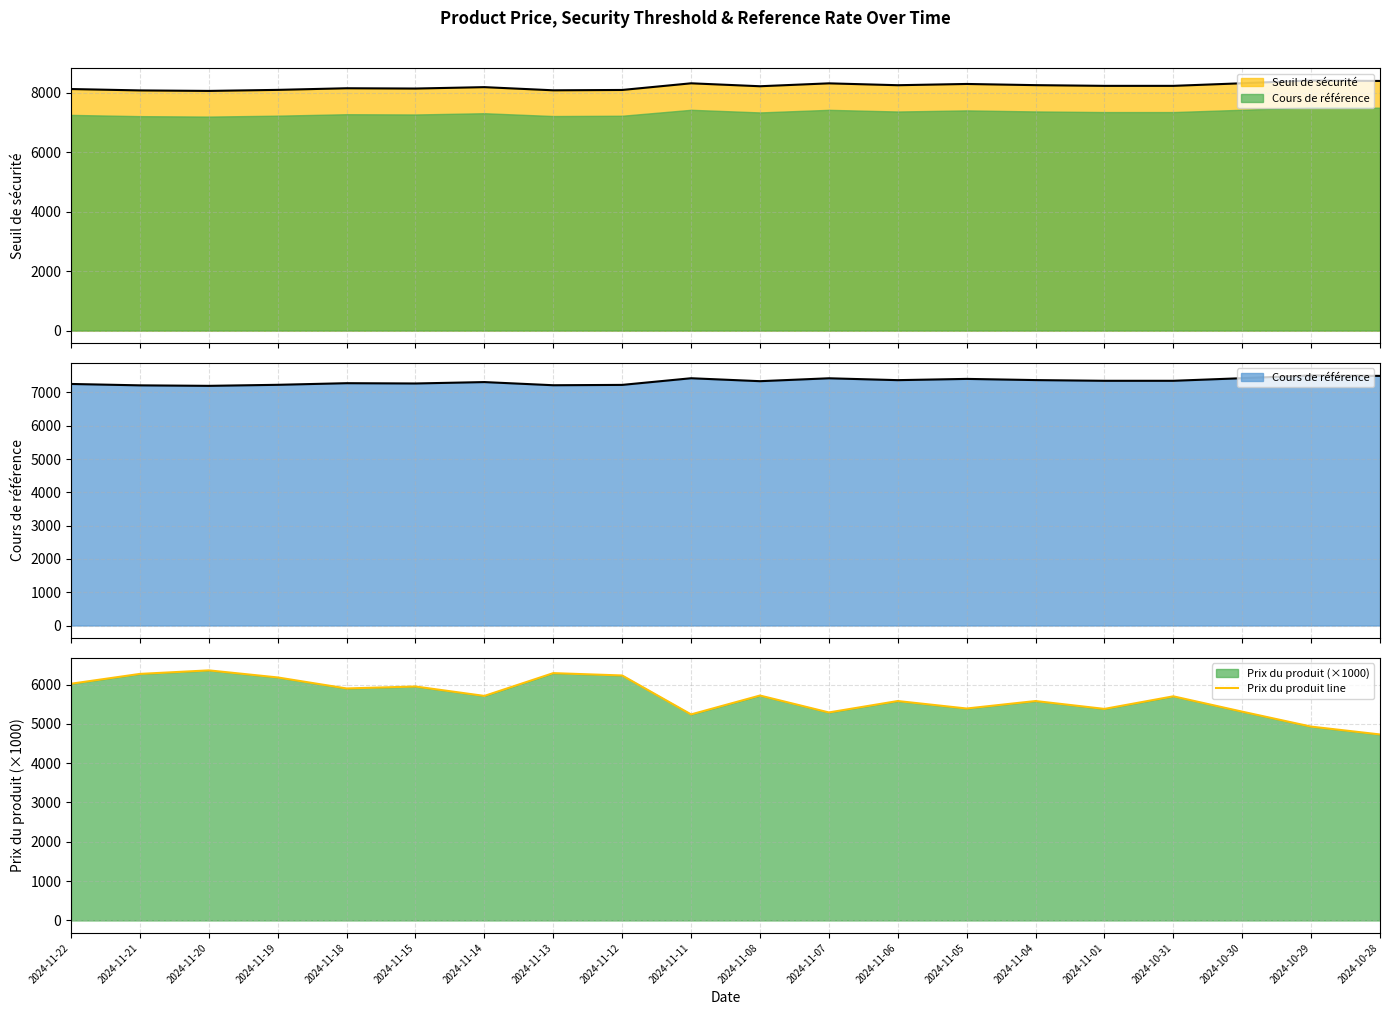

What is the sum of the values at 2024-11-22 and 2024-11-06?

11600